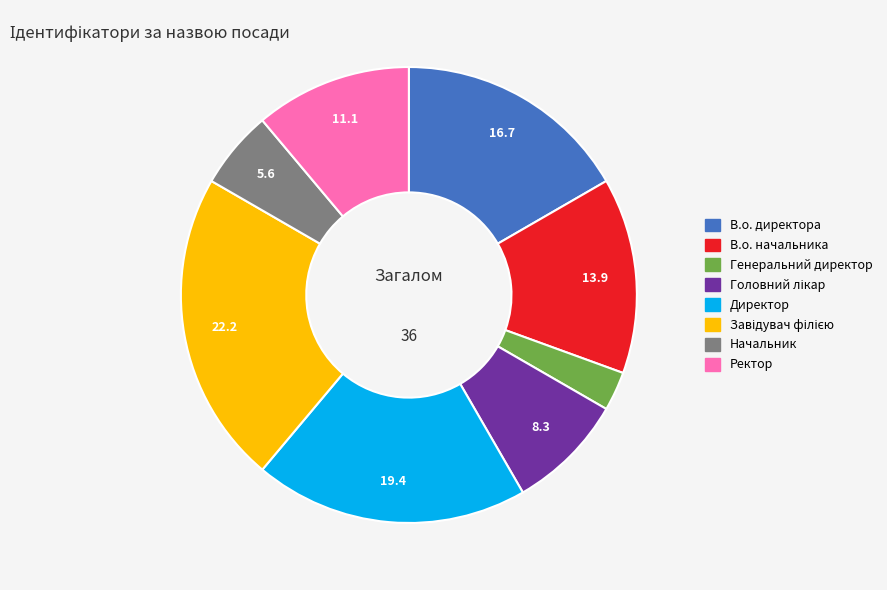

Is it true that В.о. начальника is 14% of the pie?

True